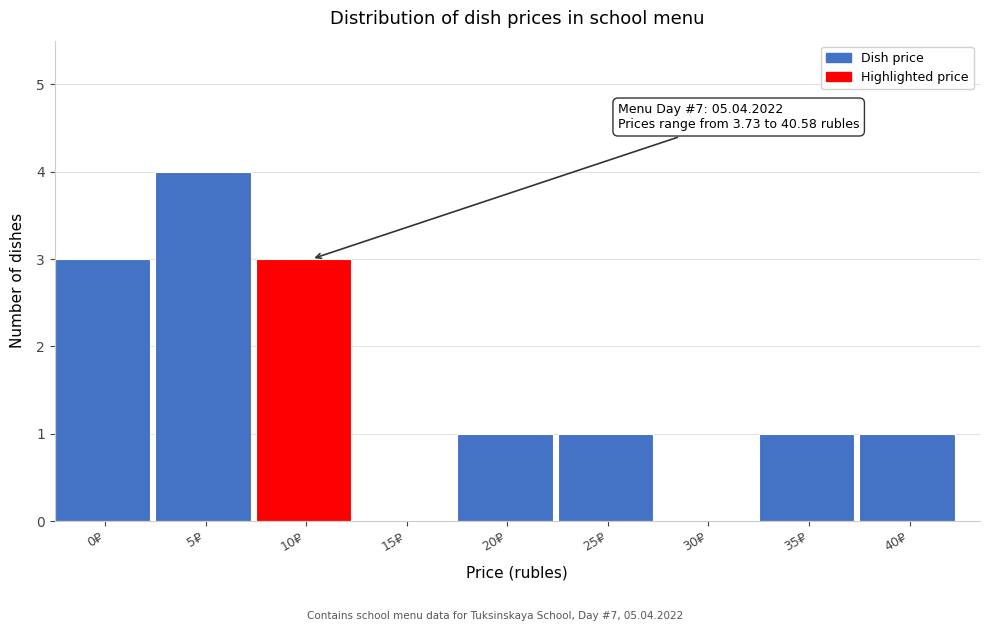

Reading left to right, what are all the values shown in this chart?

0₽=3	5₽=4	10₽=3	15₽=0	20₽=1	25₽=1	30₽=0	35₽=1	40₽=1